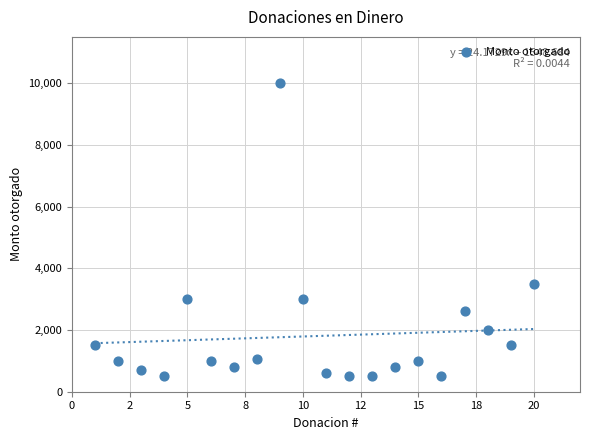

What is the range of Y values (max minus min)?

9500